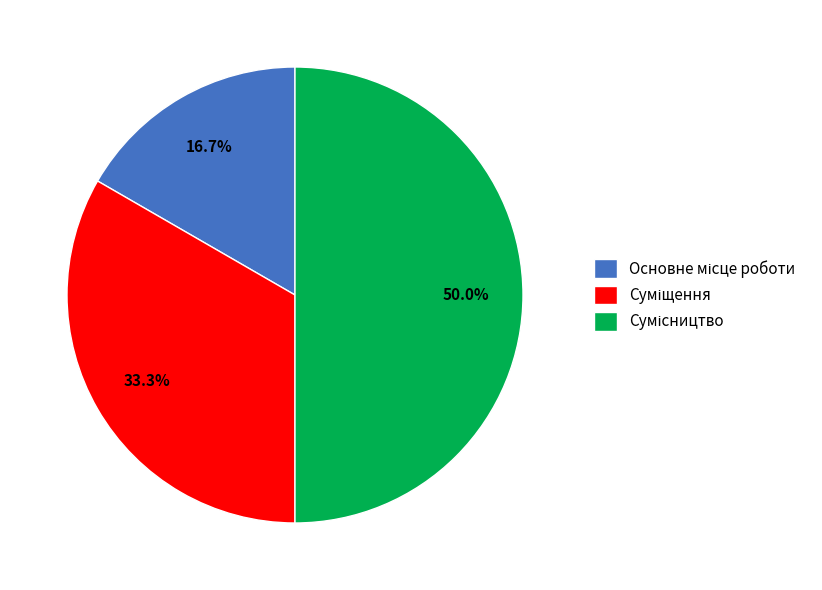

Which slice is the smallest?

Основне місце роботи